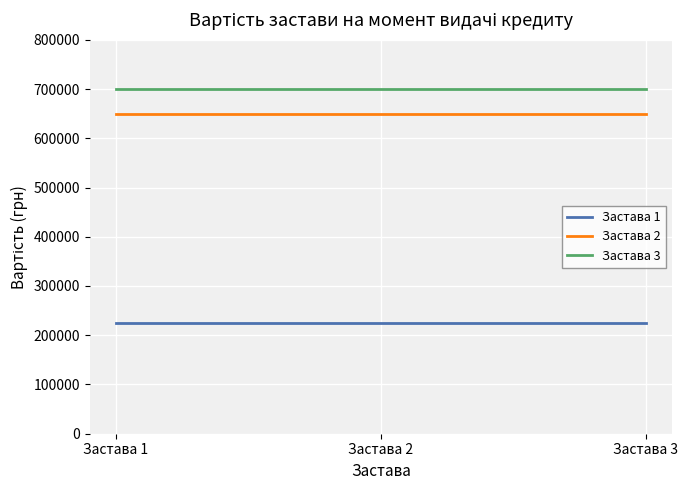

Which series has the largest total across all categories?

Застава 3